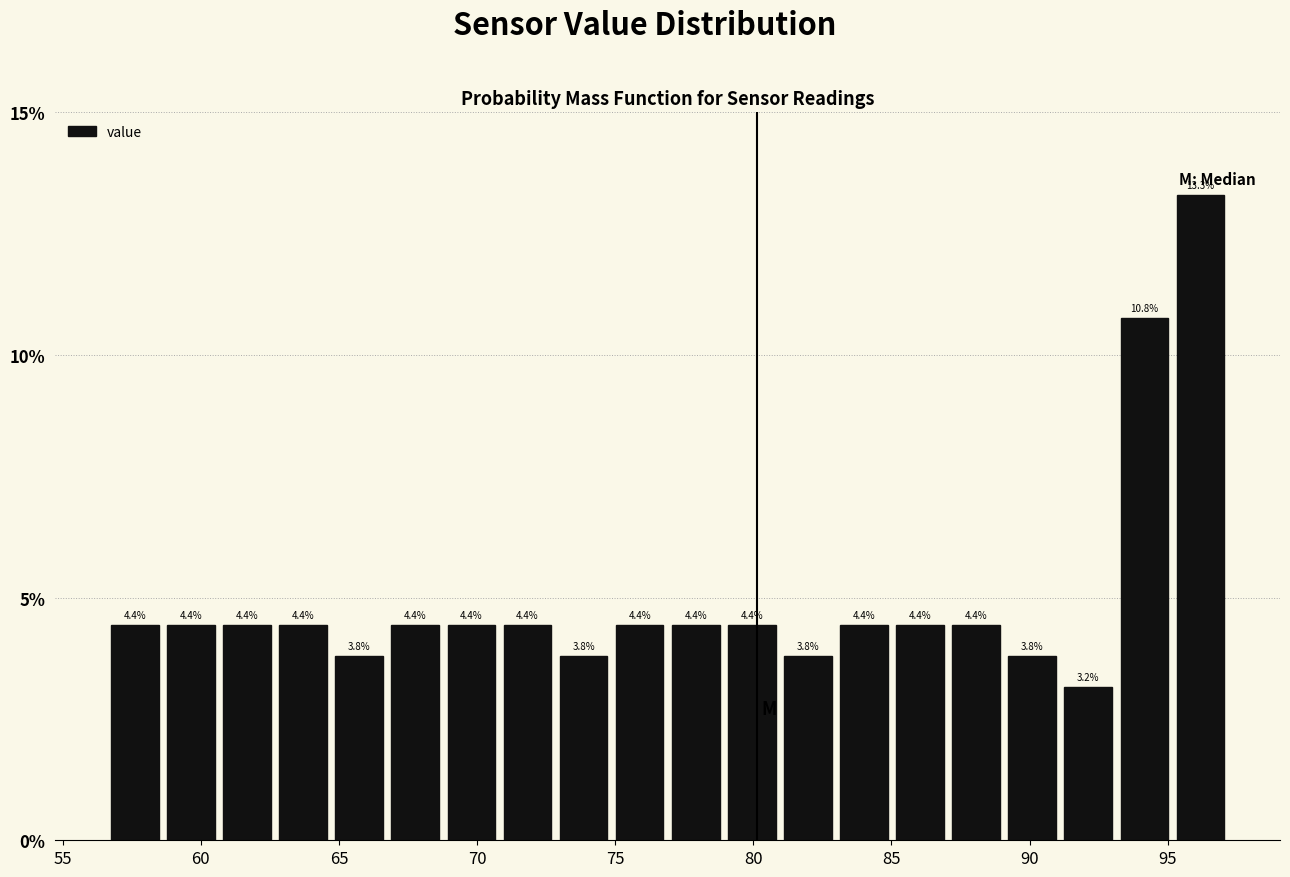

Over which range of the x-axis is the bar tallest?

95.0 to 97.0